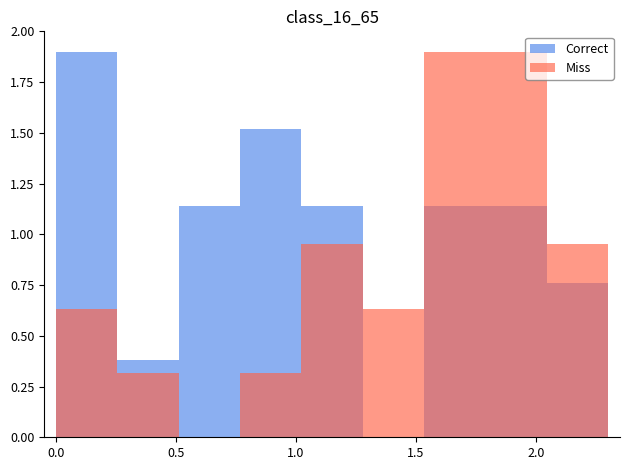

What is the average value of the Miss series?

0.8